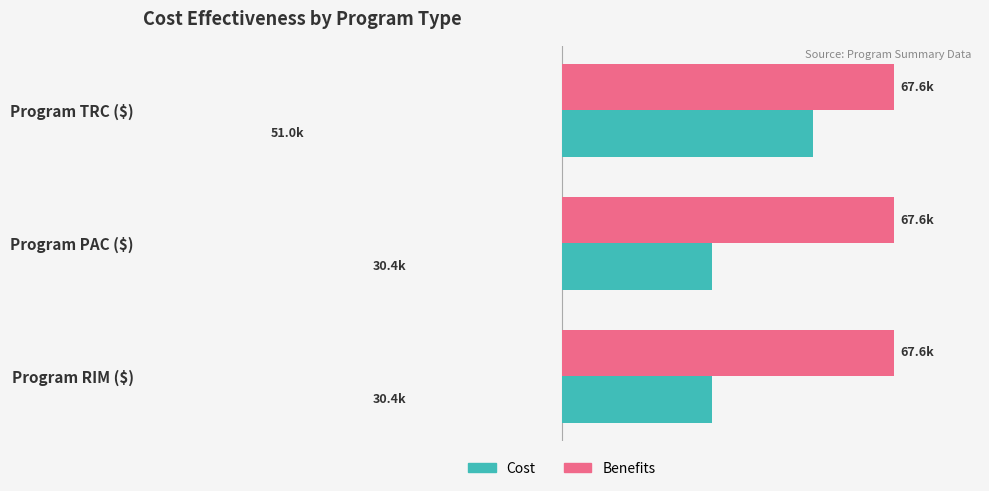

What are all the series names shown in the legend?

Cost, Benefits